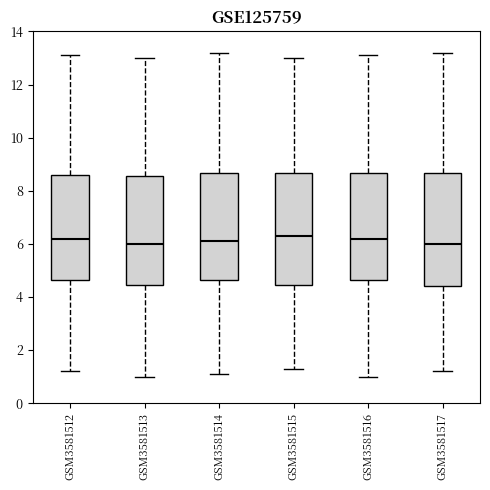

Reading left to right, read every box against the y-axis: the position of its median line, the range the box covers, and the ends of its whiskers. The values are not printed on the chart, so give them approximately, as read against the axis.

GSM3581512: median 6.2, box 4.6 to 8.6, whiskers 1.2 to 13.2
GSM3581513: median 6.0, box 4.4 to 8.6, whiskers 1.0 to 13.0
GSM3581514: median 6.2, box 4.6 to 8.6, whiskers 1.2 to 13.2
GSM3581515: median 6.4, box 4.4 to 8.6, whiskers 1.4 to 13.0
GSM3581516: median 6.2, box 4.6 to 8.6, whiskers 1.0 to 13.2
GSM3581517: median 6.0, box 4.4 to 8.6, whiskers 1.2 to 13.2